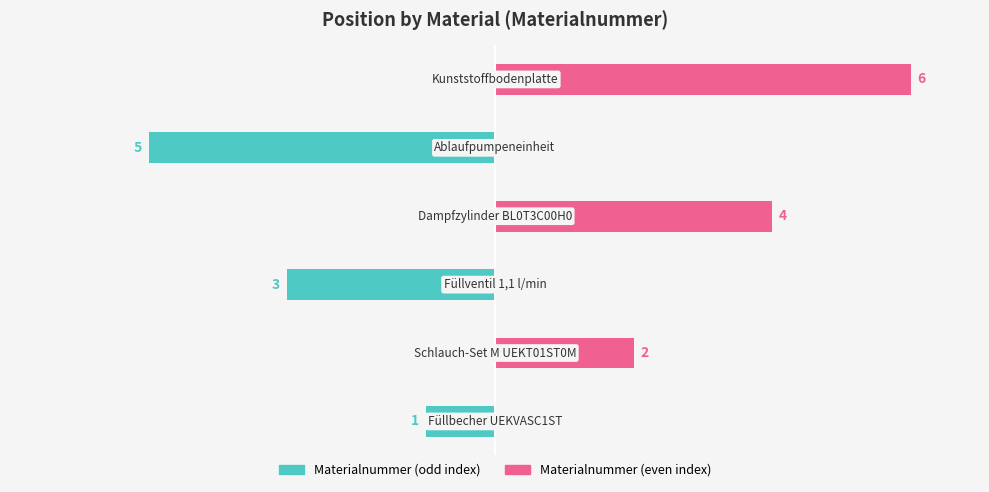

Does the chart contain stacked bars?

No